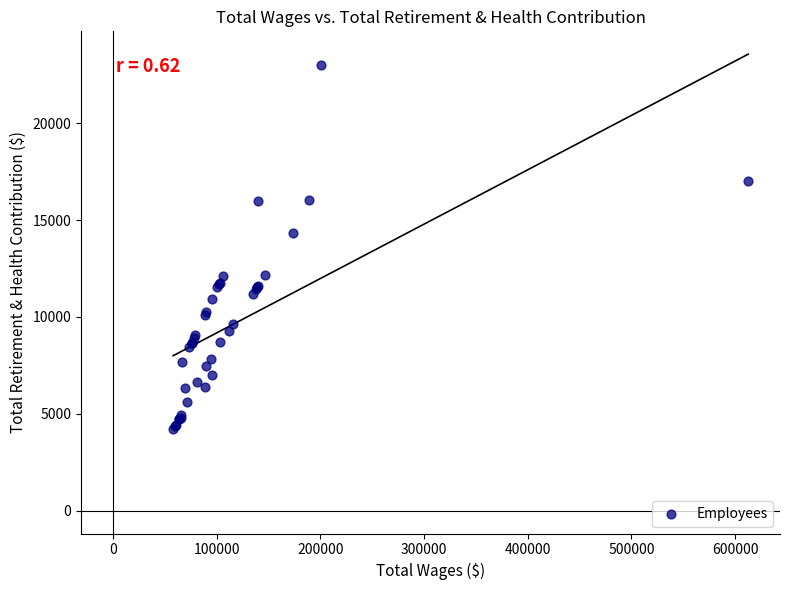

What Y value in the scatter plot is closest to 13615?

14358